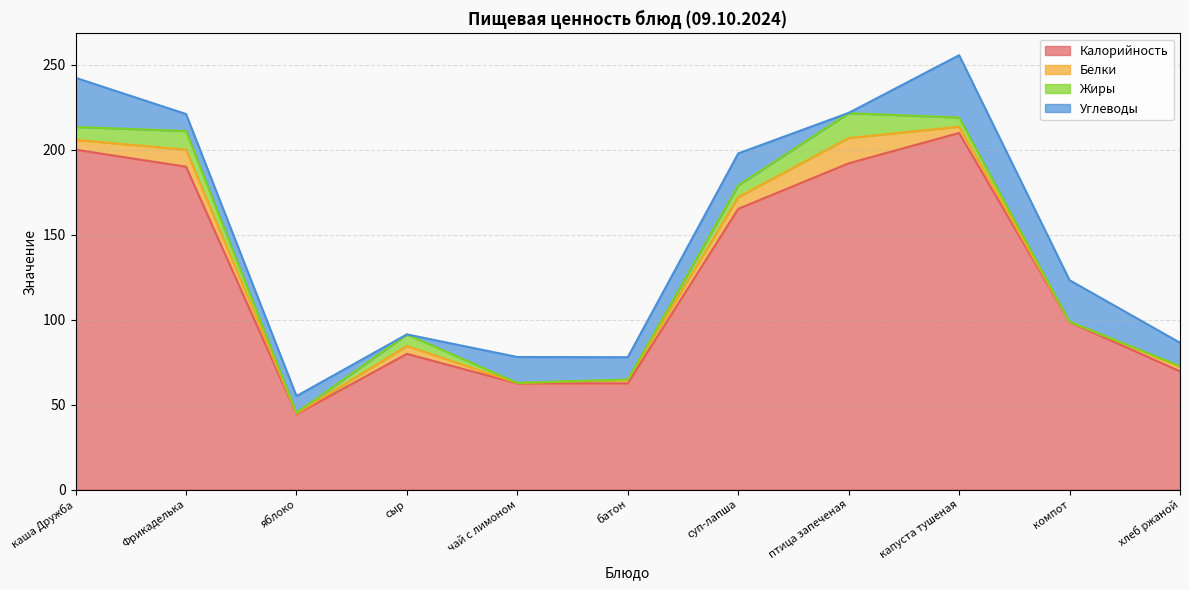

The Углеводы series shows 16.0 at каша Дружба. True or false?

False